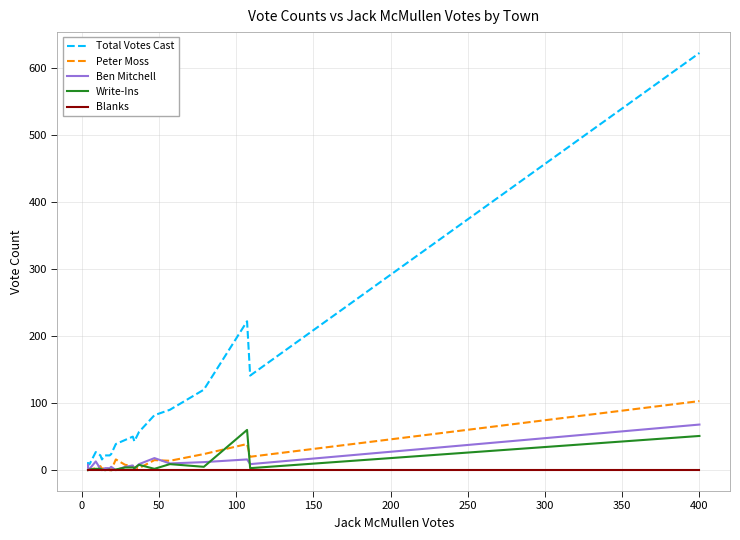

Is the value of Write-Ins at 300 greater than the value of Ben Mitchell at 300?

No